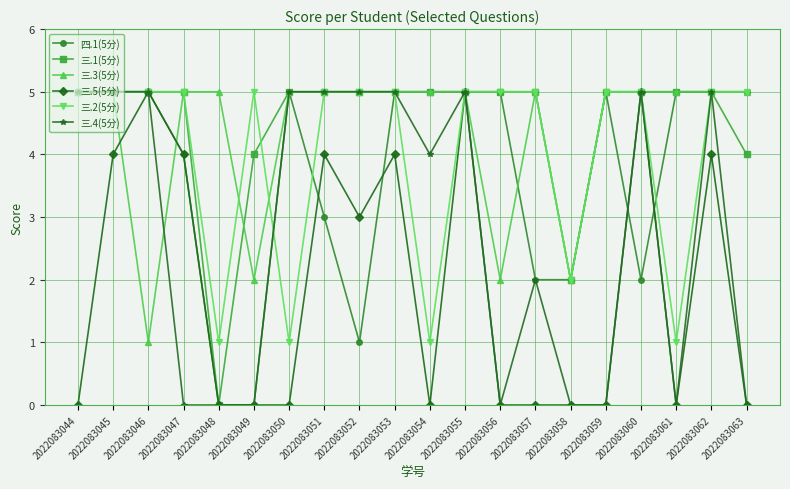

What is the minimum value for 三.3(5分)?

1